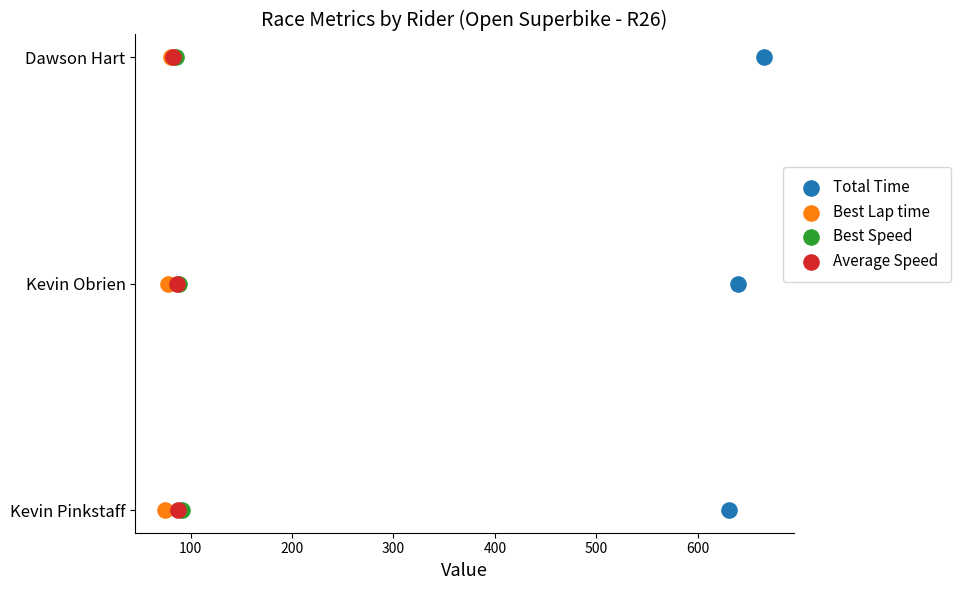

What are all the series names shown in the legend?

Total Time, Best Lap time, Best Speed, Average Speed